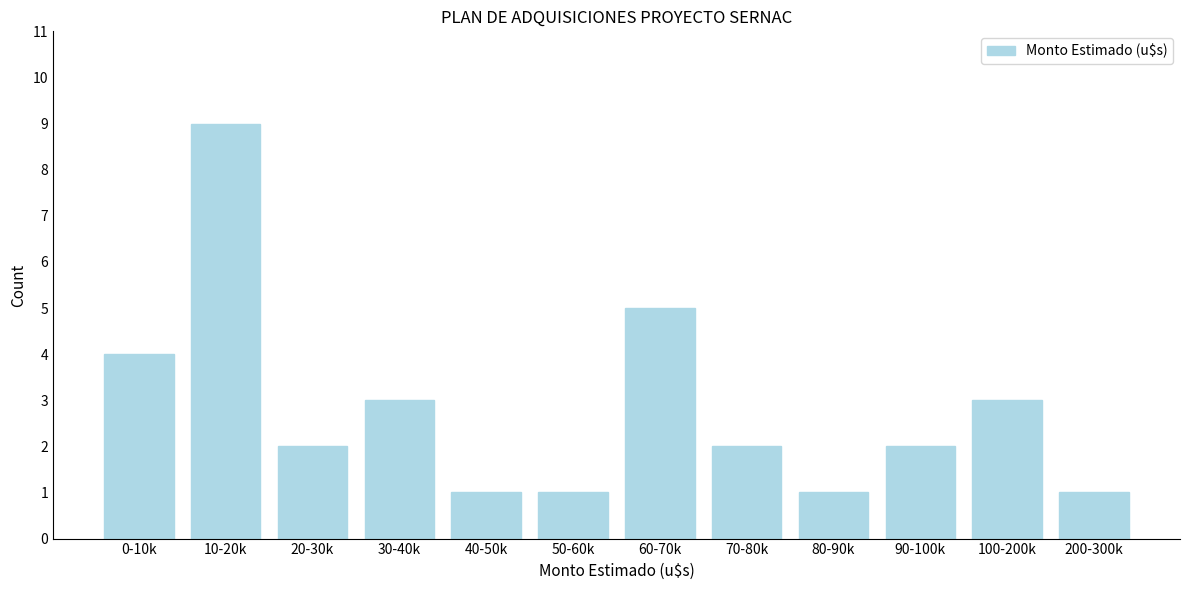

Reading right to left, what are all the values shown in this chart?

1	3	2	1	2	5	1	1	3	2	9	4